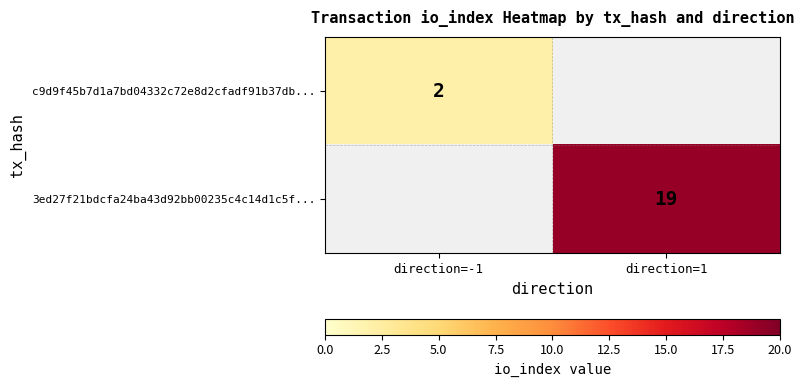

The value of c9d9f45b7d1a7bd04332c72e8d2cfadf91b37db... at direction=-1 is 4. True or false?

False